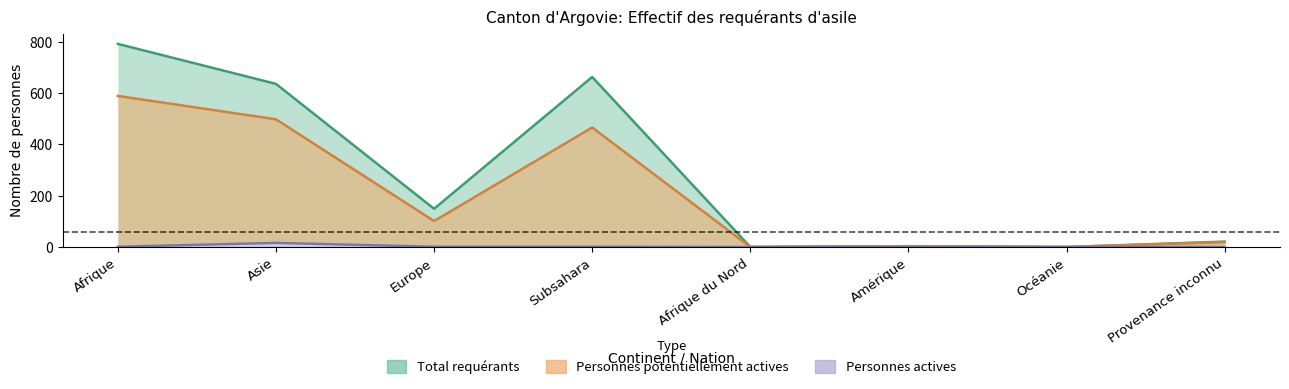

At which category does Total requérants reach its first local valley?

Europe